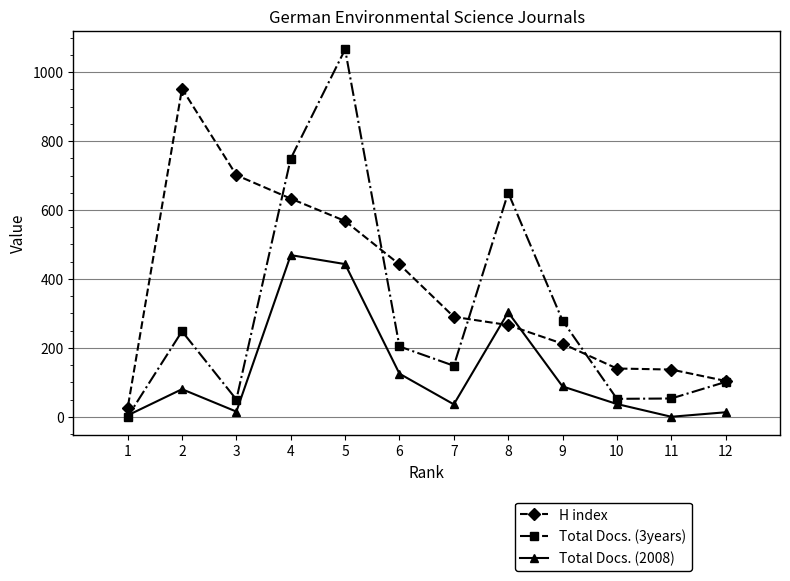

True or false: Total Docs. (3years) and Total Docs. (2008) cross at least once.

True